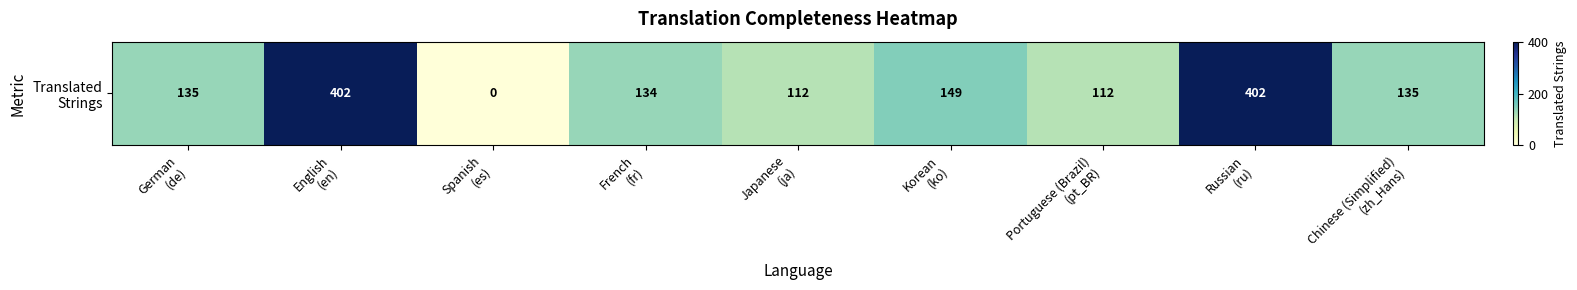

What value does the data have at Japanese
(ja), to the nearest 5?

110